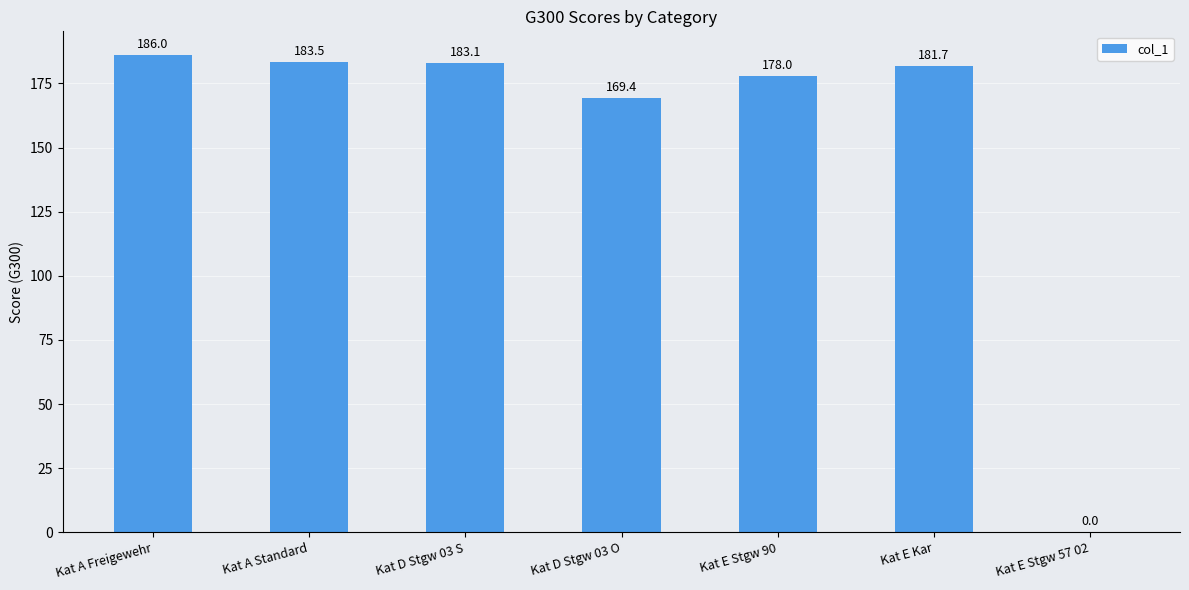

Reading left to right, list all the values displayed in this chart.

186.0	183.5	183.1	169.4	178.0	181.7	0.0